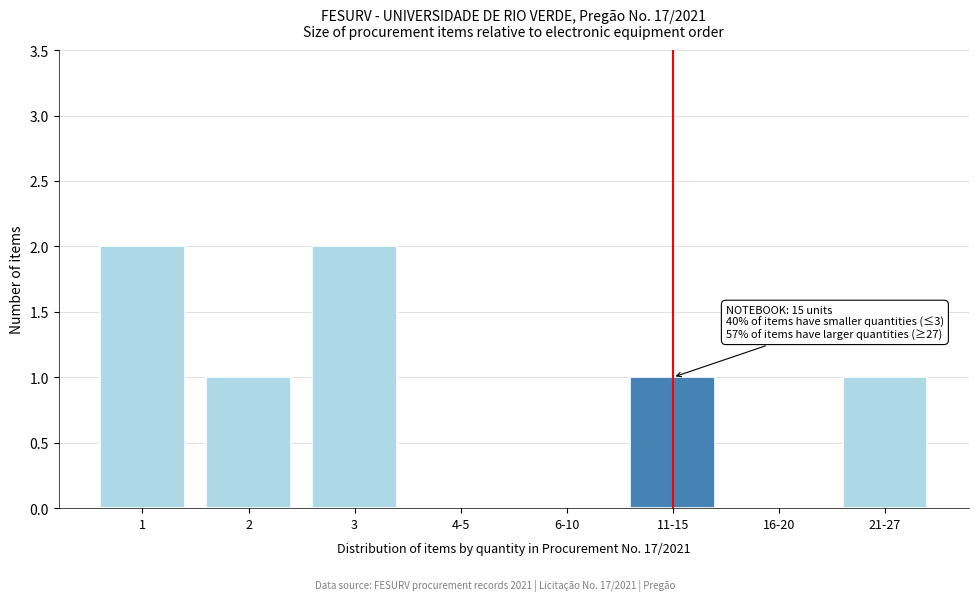

Reading left to right, list all the values displayed in this chart.

1=2	2=1	3=2	4-5=0	6-10=0	11-15=1	16-20=0	21-27=1